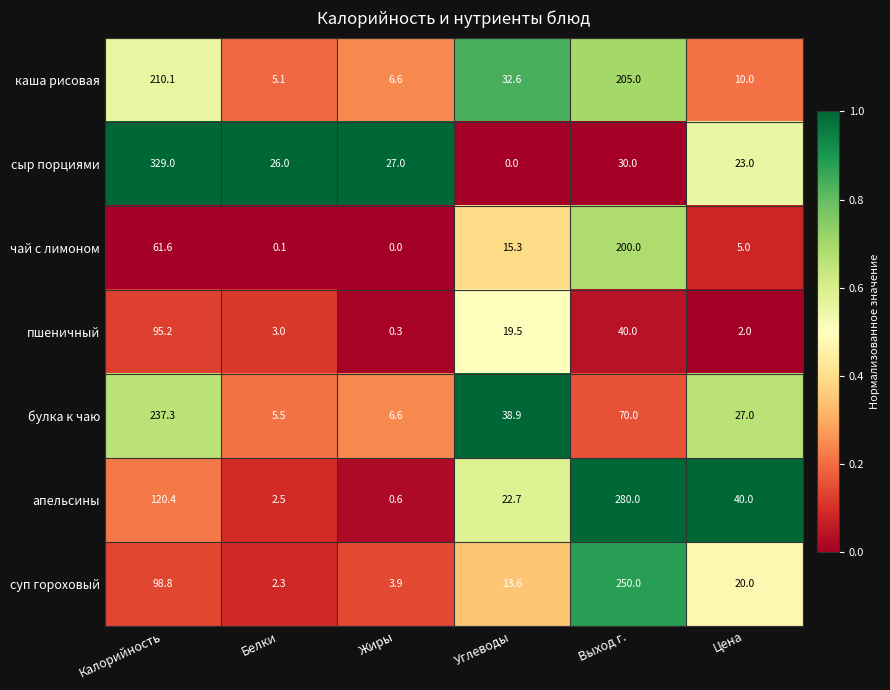

What is the greatest value displayed?

329.0